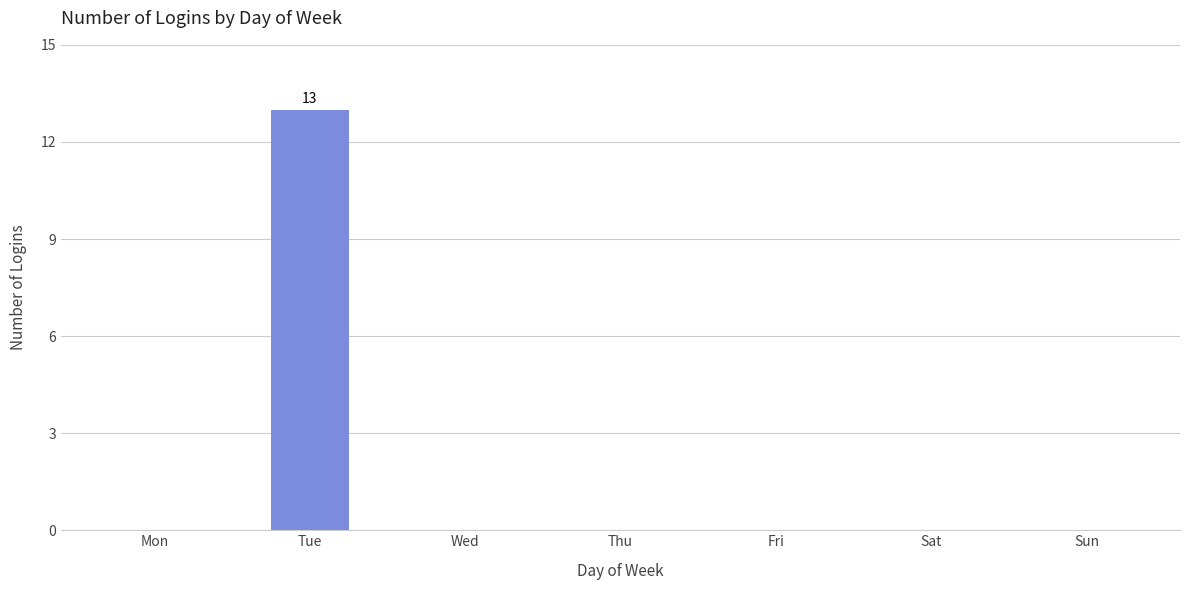

Are the bars horizontal?

No